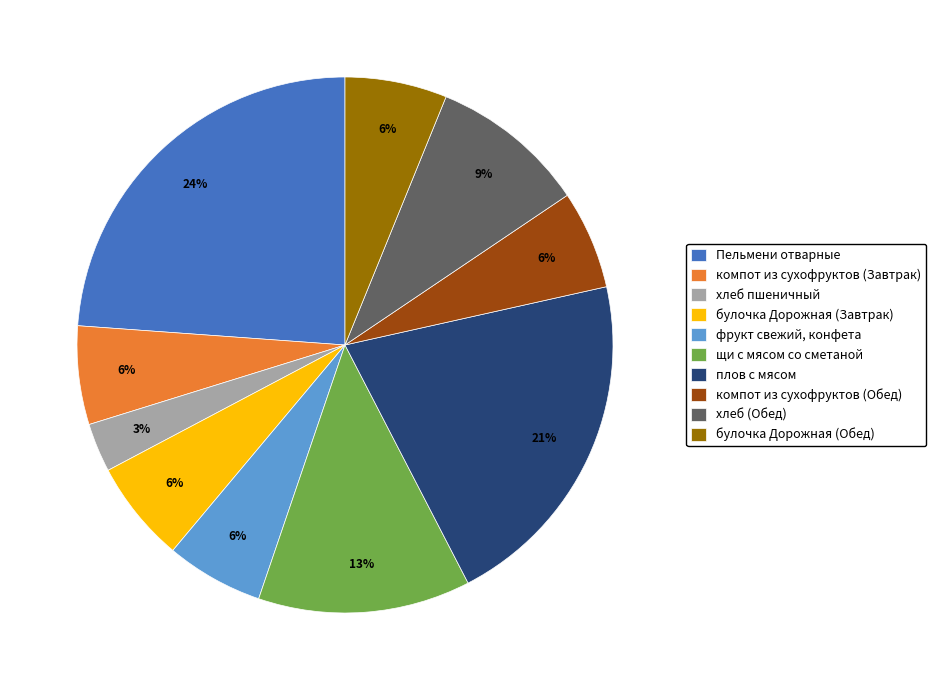

Count the number of slices in the pie.

10